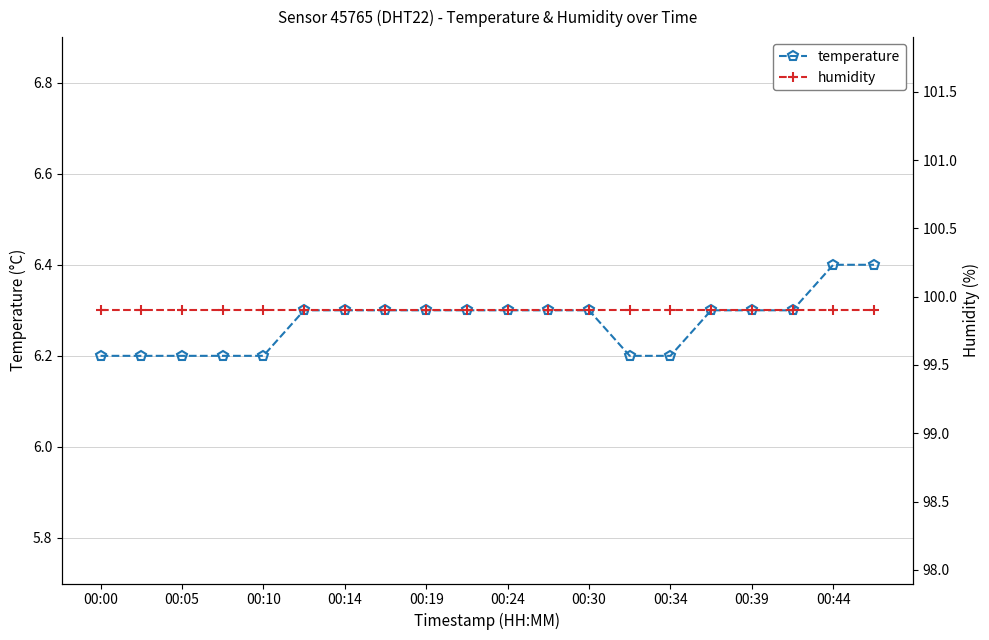

Does the chart have visible grid lines?

Yes